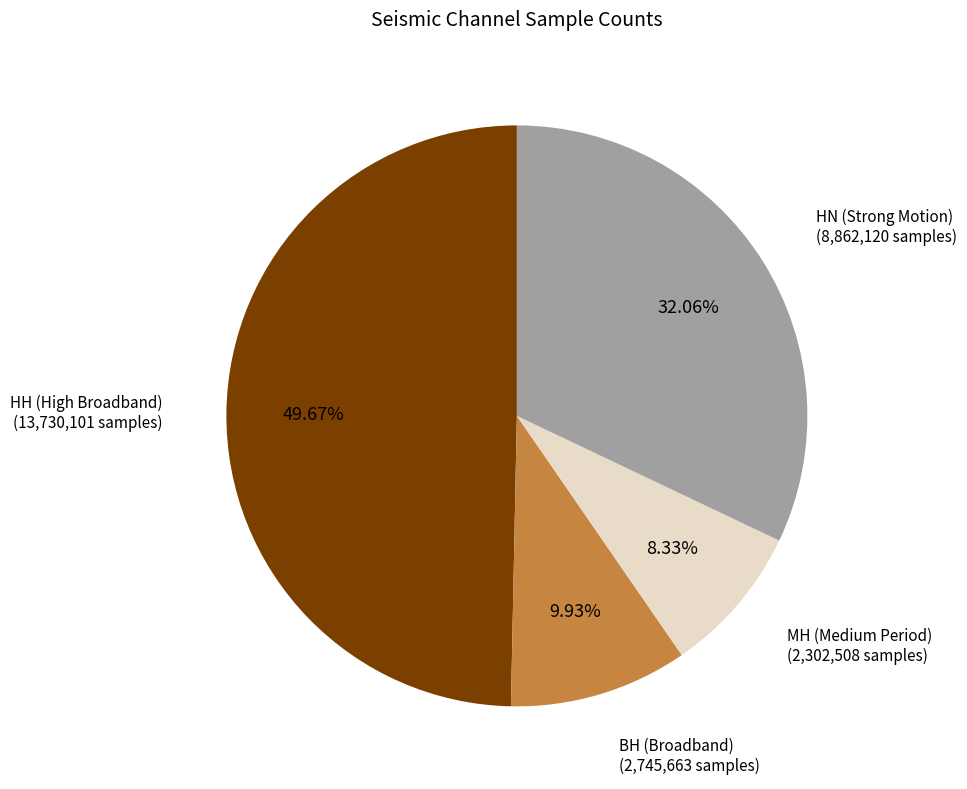

Which category has the biggest portion of the pie?

HH (High Broadband)